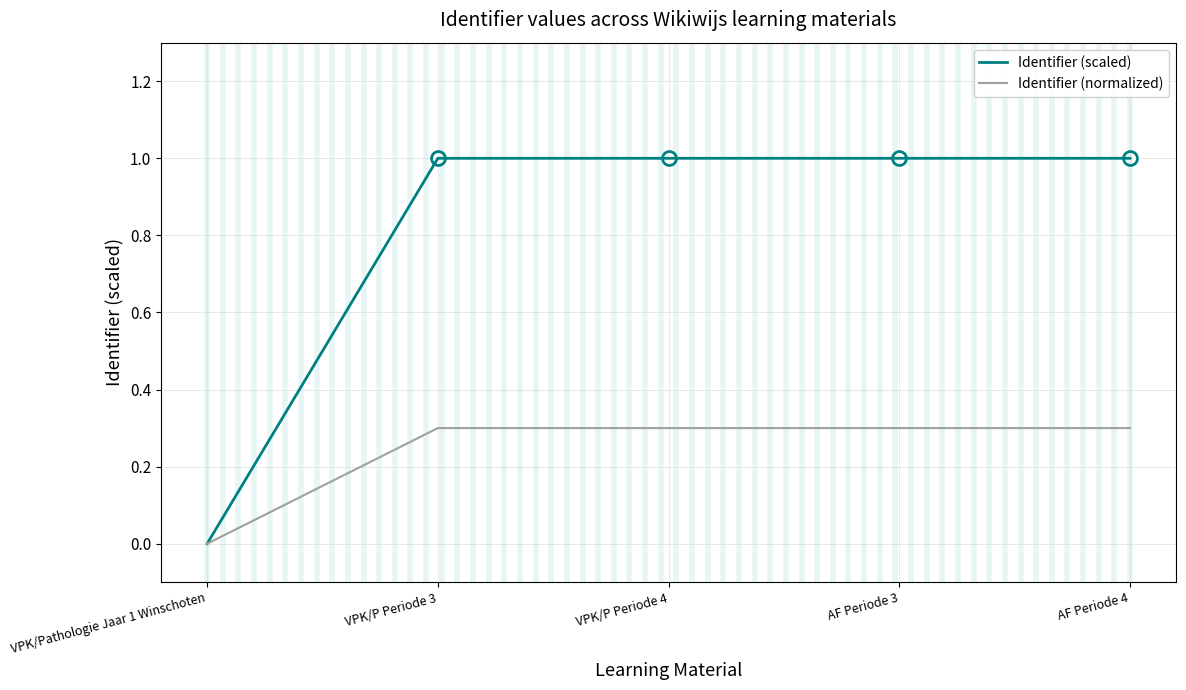

Which series has the largest total across all categories?

Identifier (scaled)